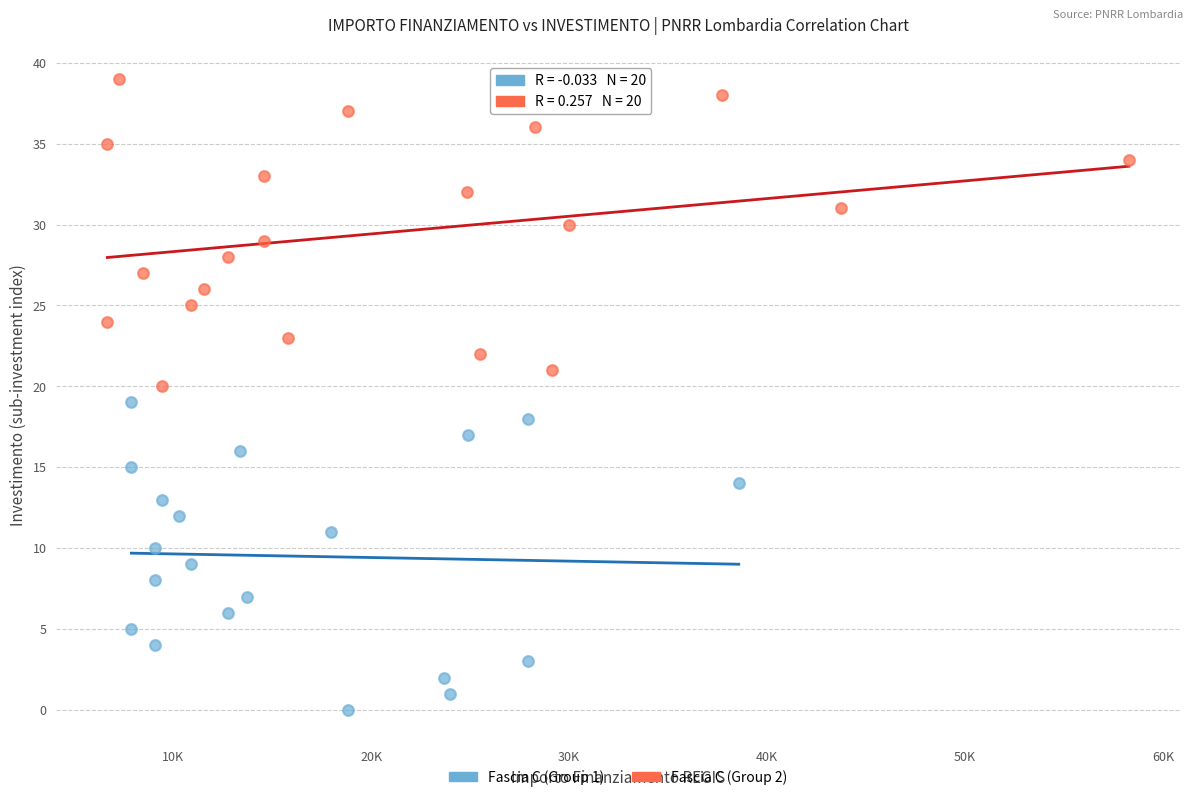

Which series contains the lowest Y value?

Fascia C (Group 1)